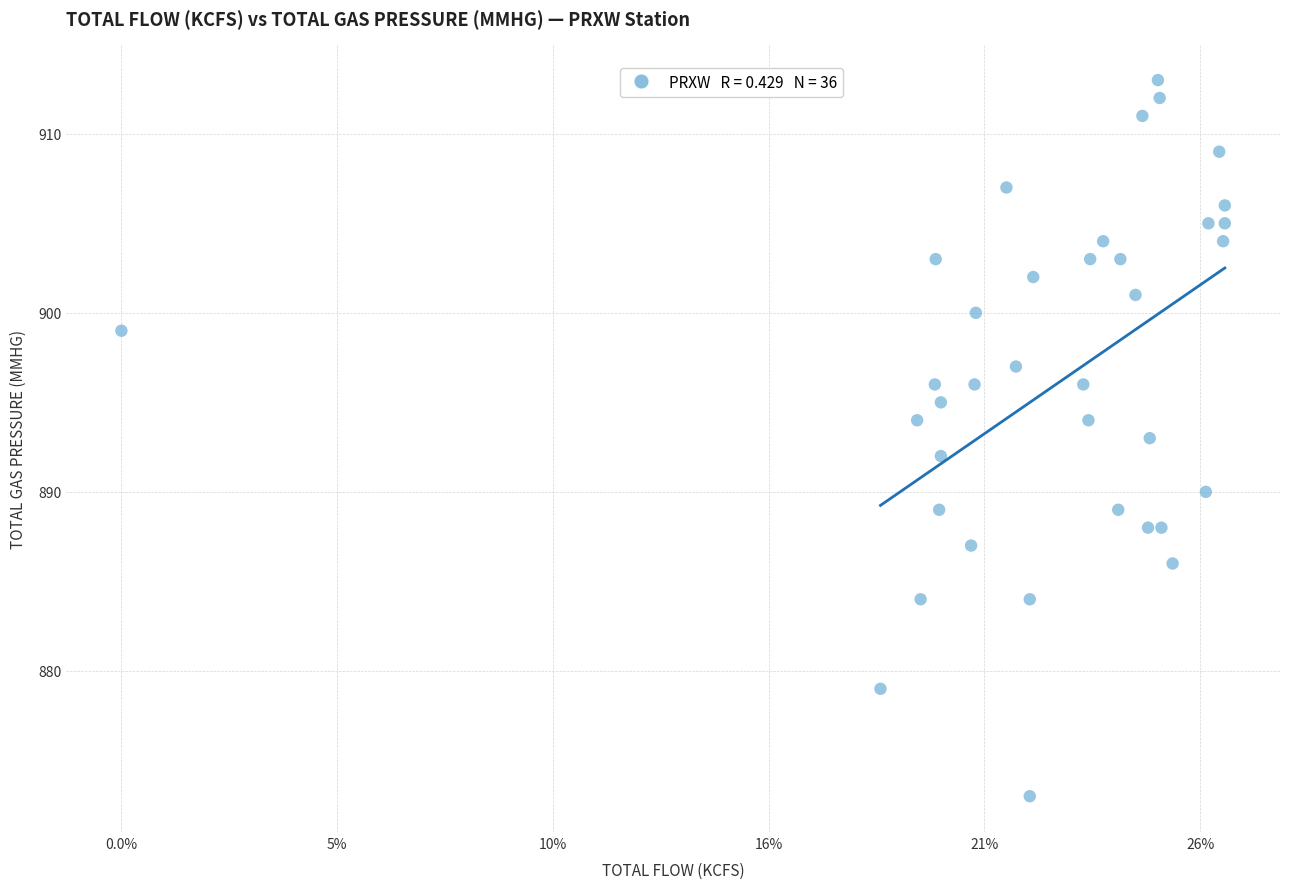

What is the range of Y values (max minus min)?

40